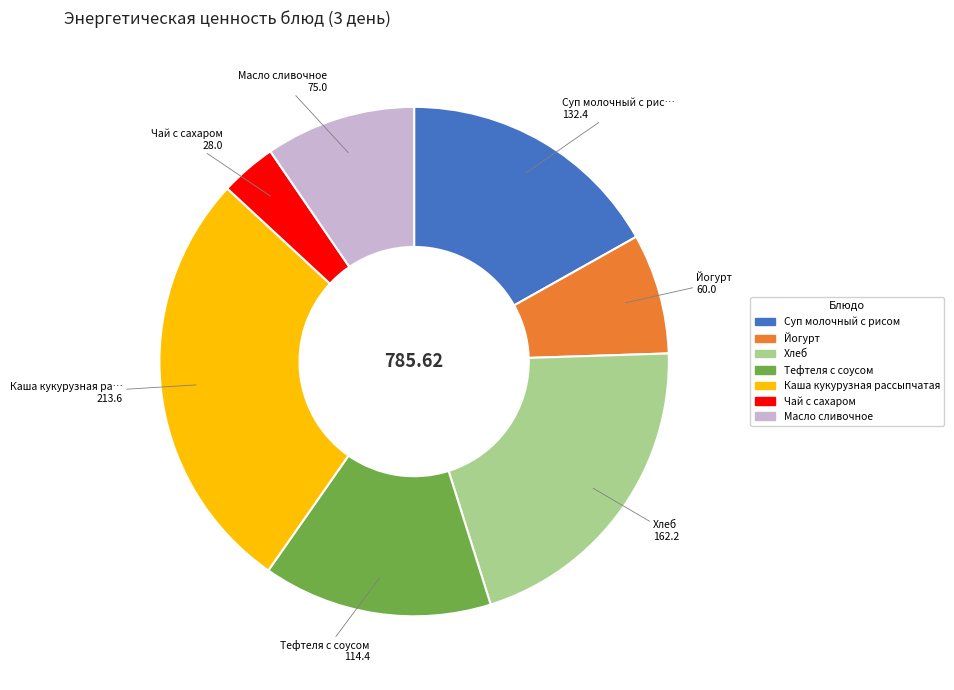

Rank the categories by value from lowest to highest.

Чай с сахаром, Йогурт, Масло сливочное, Тефтеля с соусом, Суп молочный с рисом, Хлеб, Каша кукурузная рассыпчатая